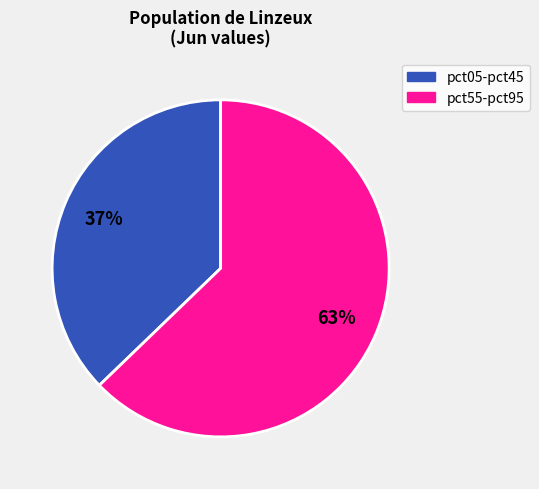

Is there any slice that represents more than half of the pie?

Yes